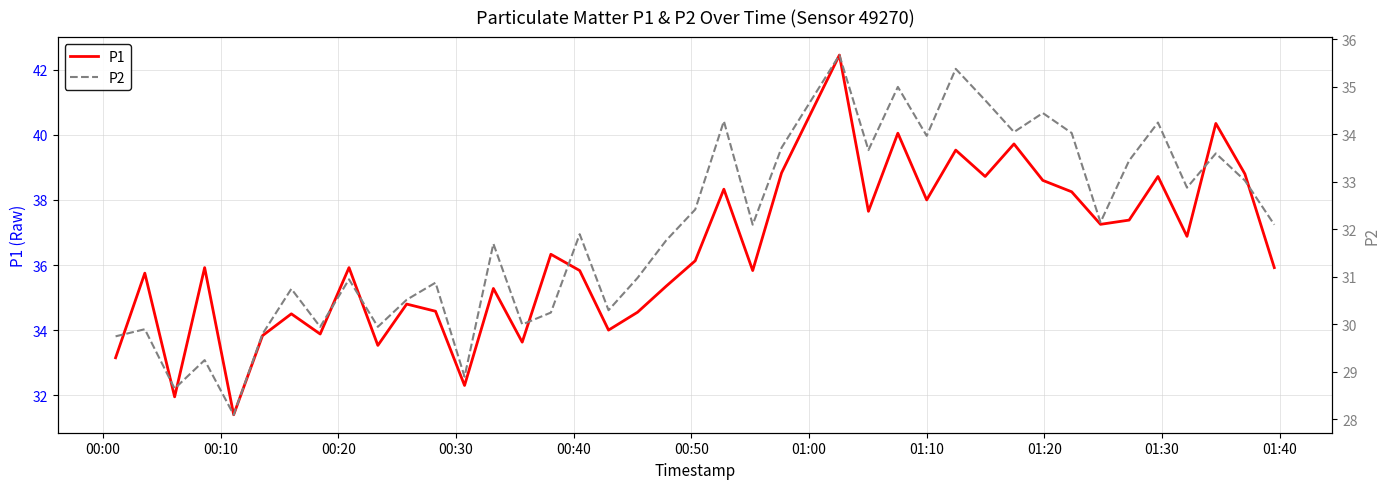

The P2 series shows 34.0 at 01:10. True or false?

True